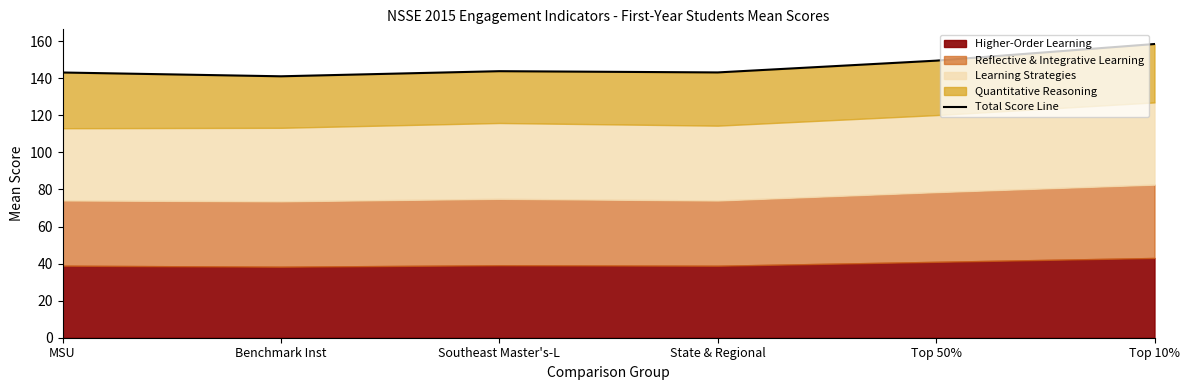

True or false: the data shows 55.2 at MSU.

False